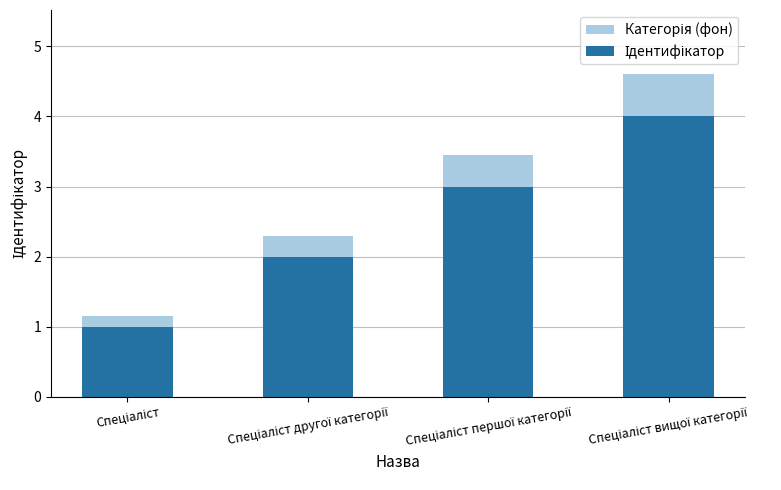

Between Спеціаліст вищої категорії and Спеціаліст, which is larger?

Спеціаліст вищої категорії